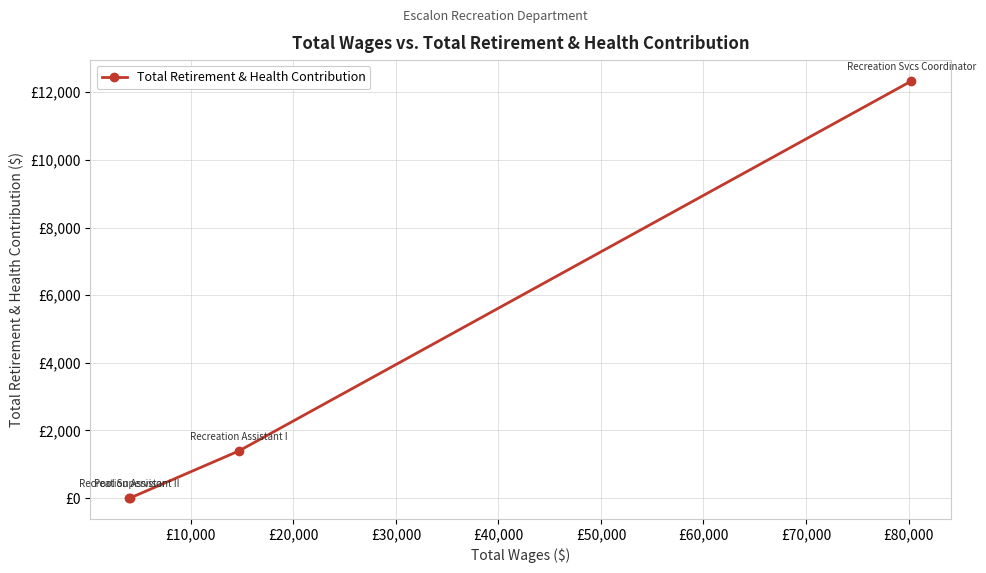

How many values are between 0 and 12335?

4